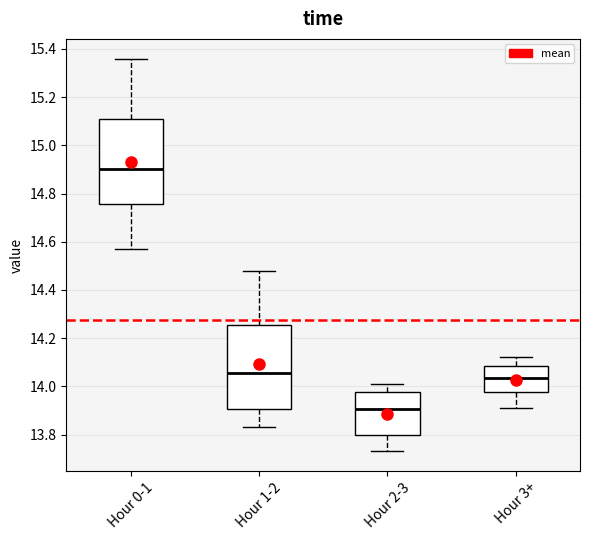

Which box has the highest median line?

Hour 0-1